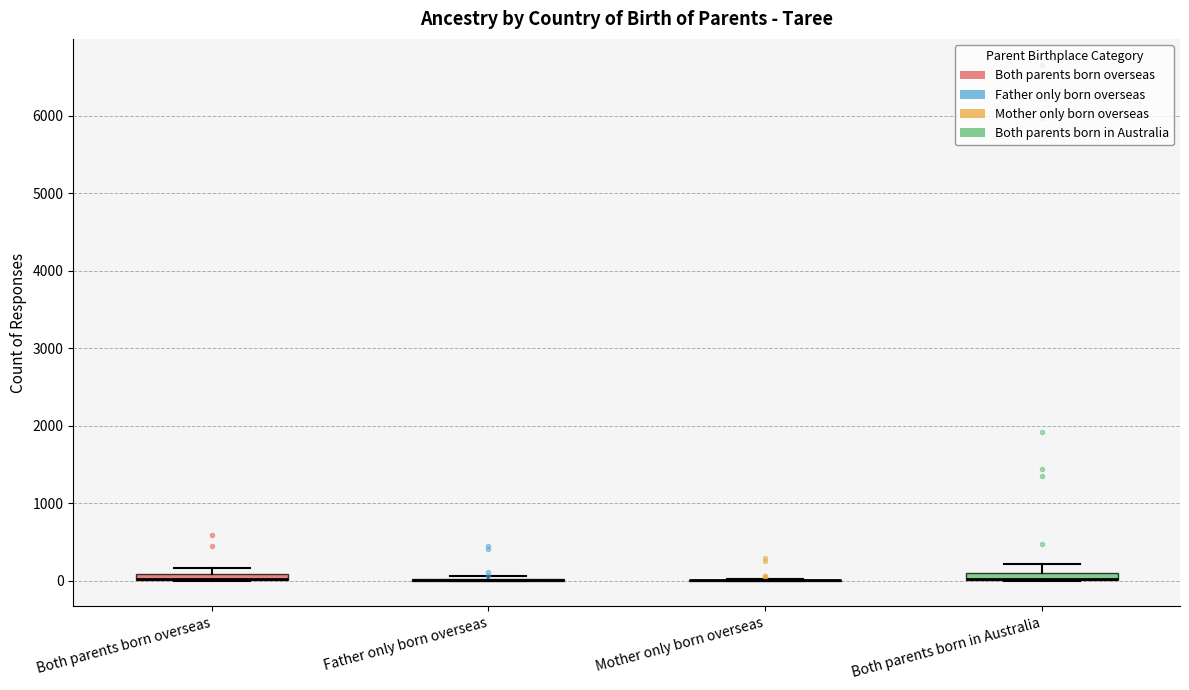

Where does the upper whisker of the box for Both parents born in Australia end on the y-axis? The values are not printed on the chart, so give them approximately, as read against the axis.

200